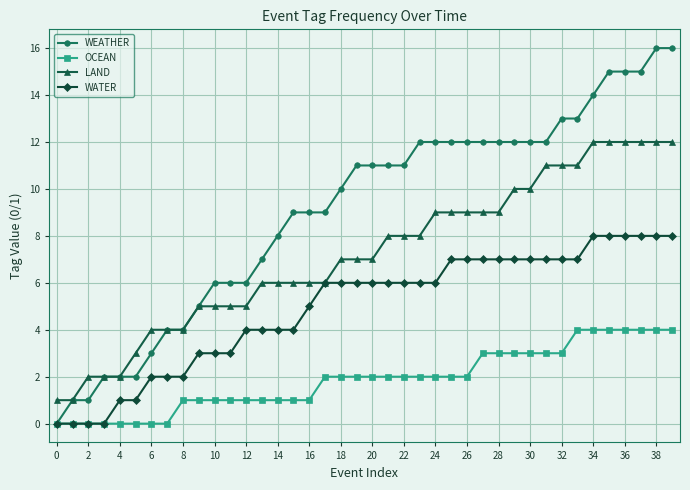

How many lines are shown in the chart?

4